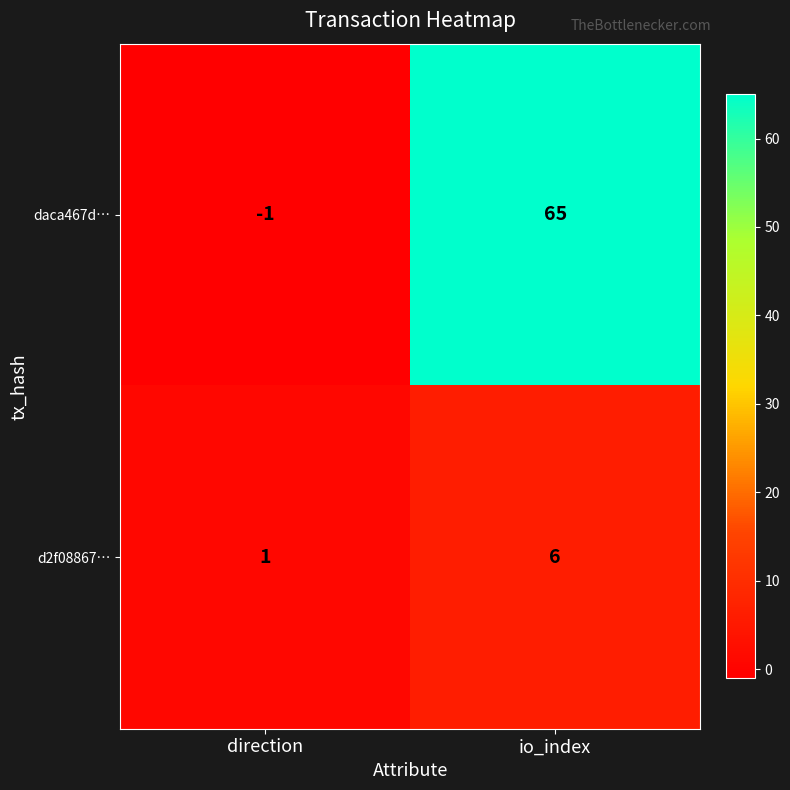

Reading left to right, what are all the values shown in this chart?

daca467d…: -1	65
d2f08867…: 1	6